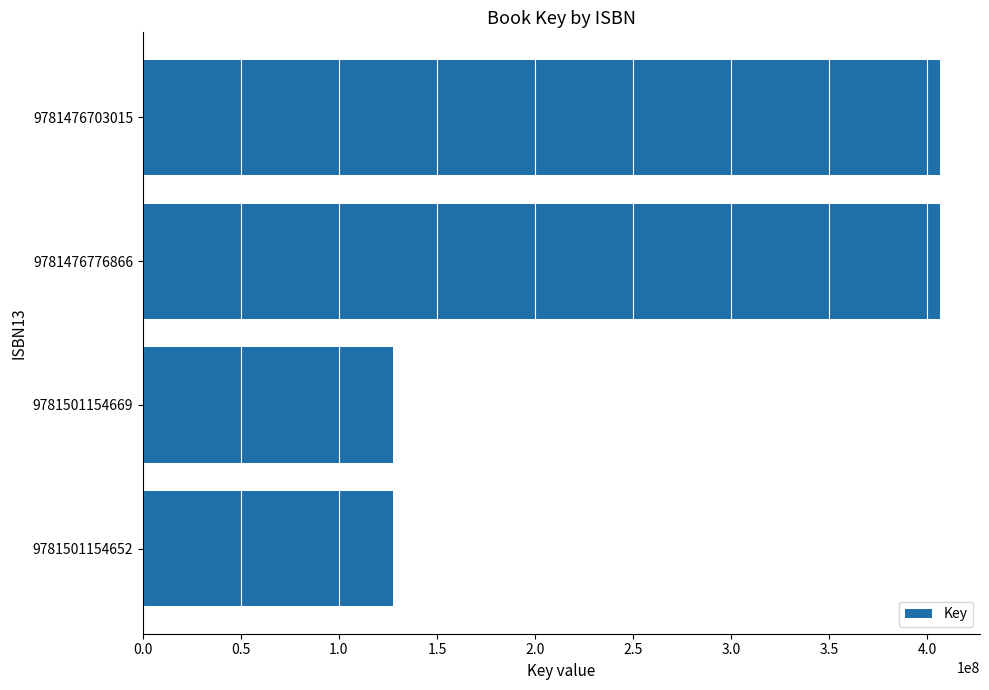

What is the difference between the maximum and minimum values?

278776104